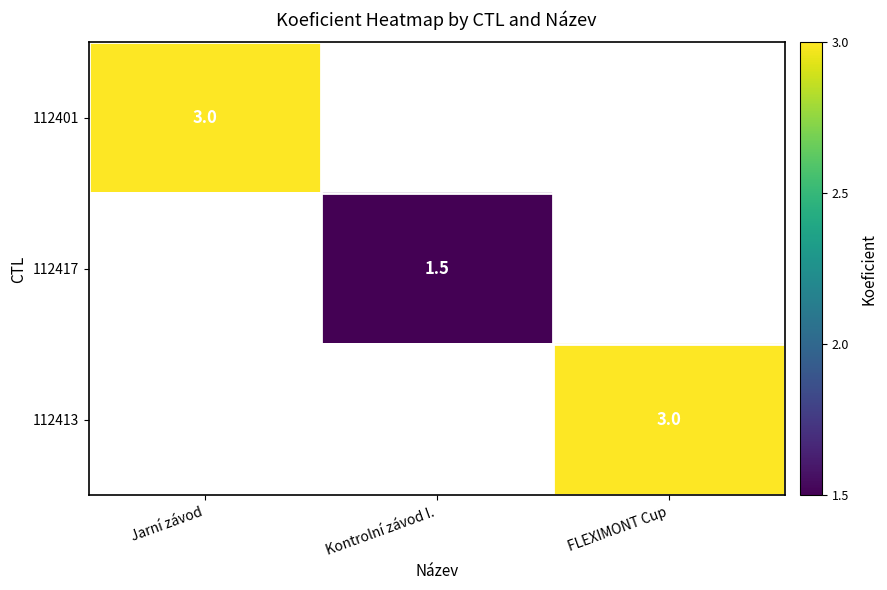

The 112417 series shows 1.5 at Kontrolní závod I.. True or false?

True